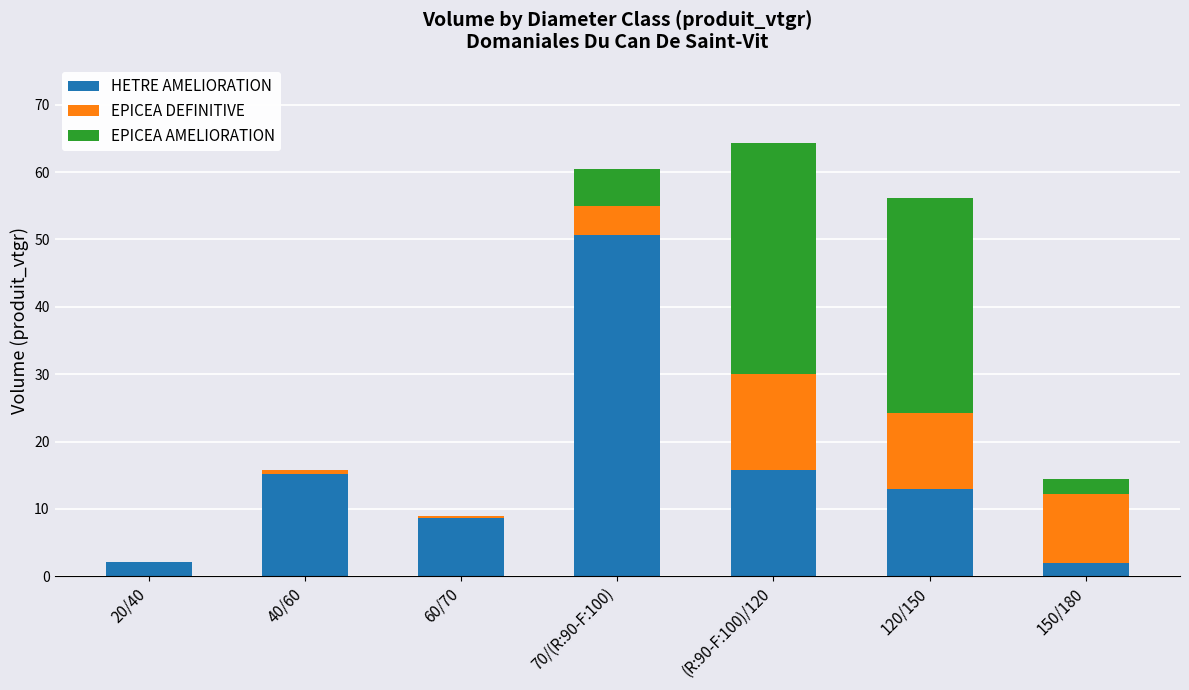

What is the total value across all series at (R:90-F:100)/120?

64.4